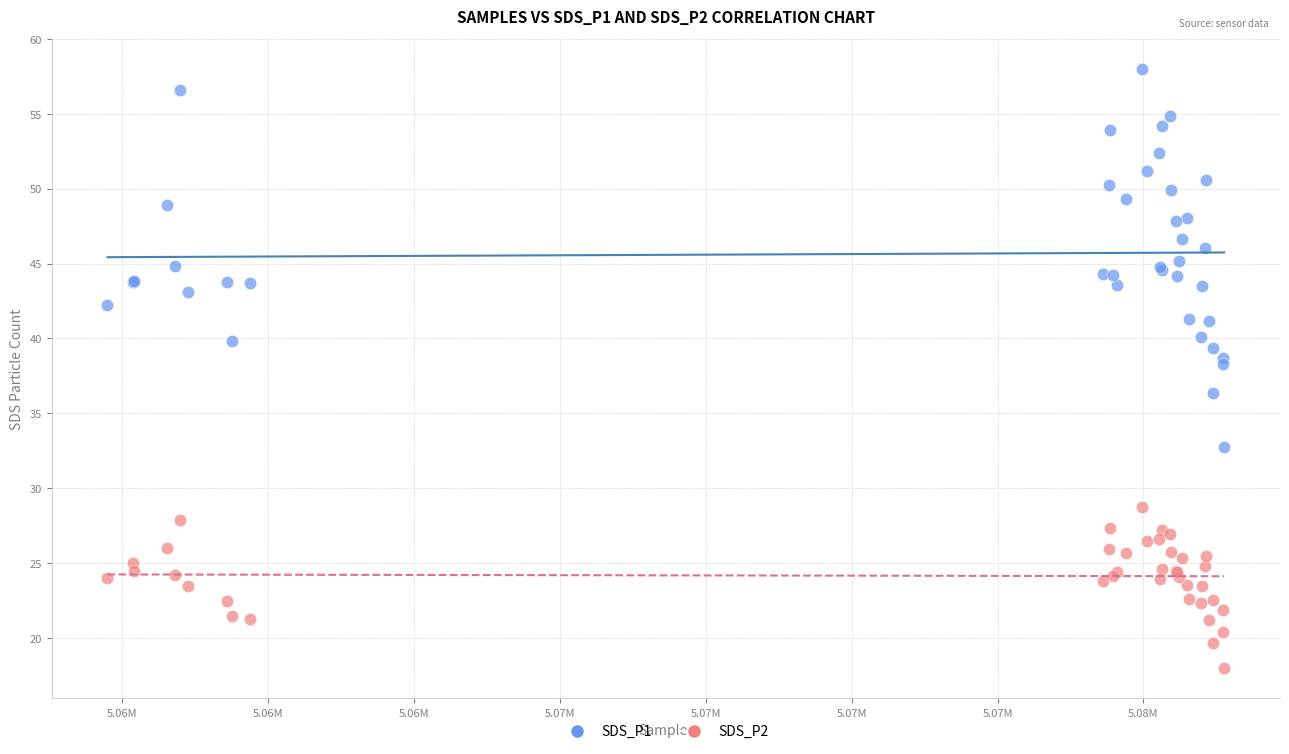

Across all series, what Y value is closest to 37?

36.4